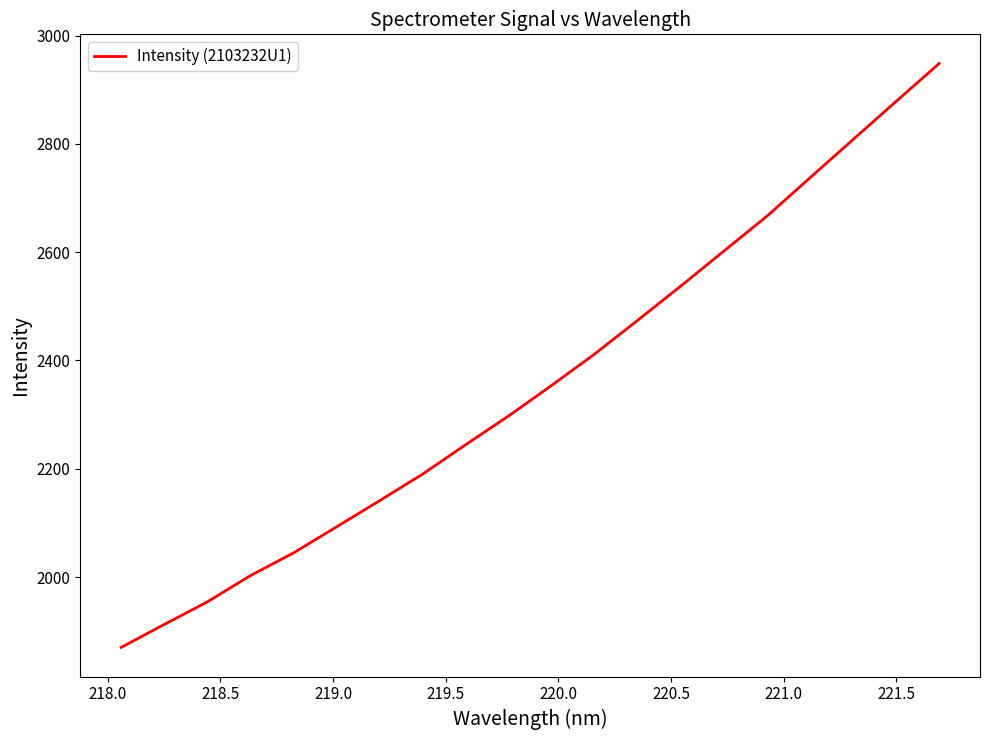

What is the greatest value displayed?

2948.5